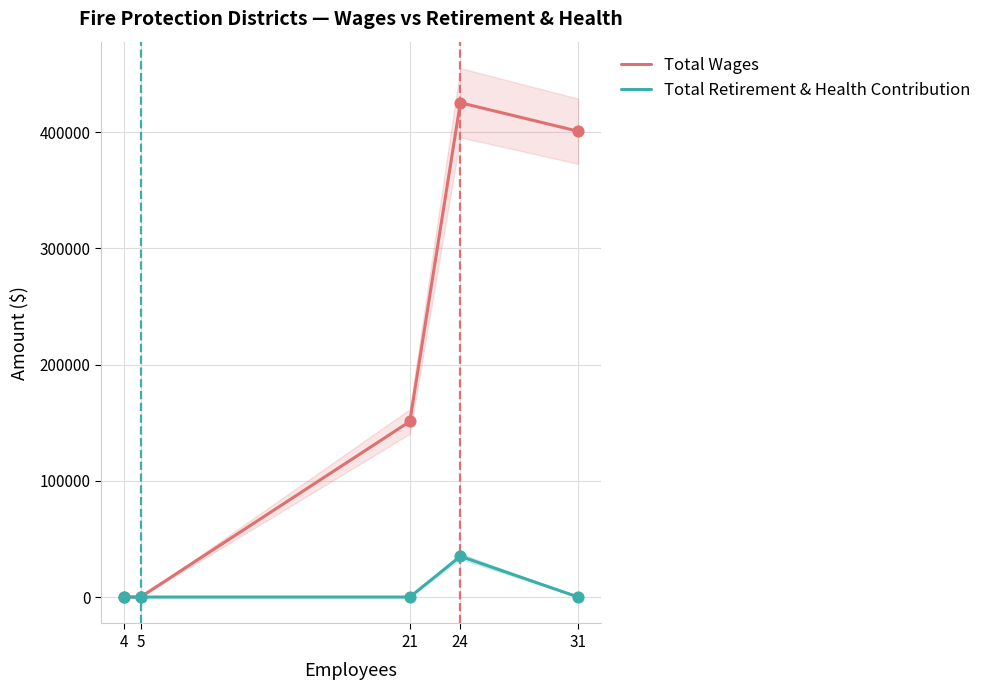

What are all the series names shown in the legend?

Total Wages, Total Retirement & Health Contribution